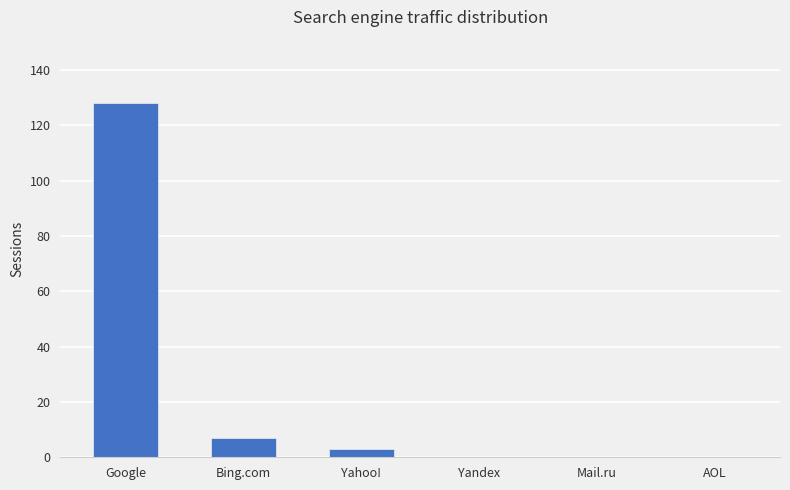

Are the bars horizontal?

No